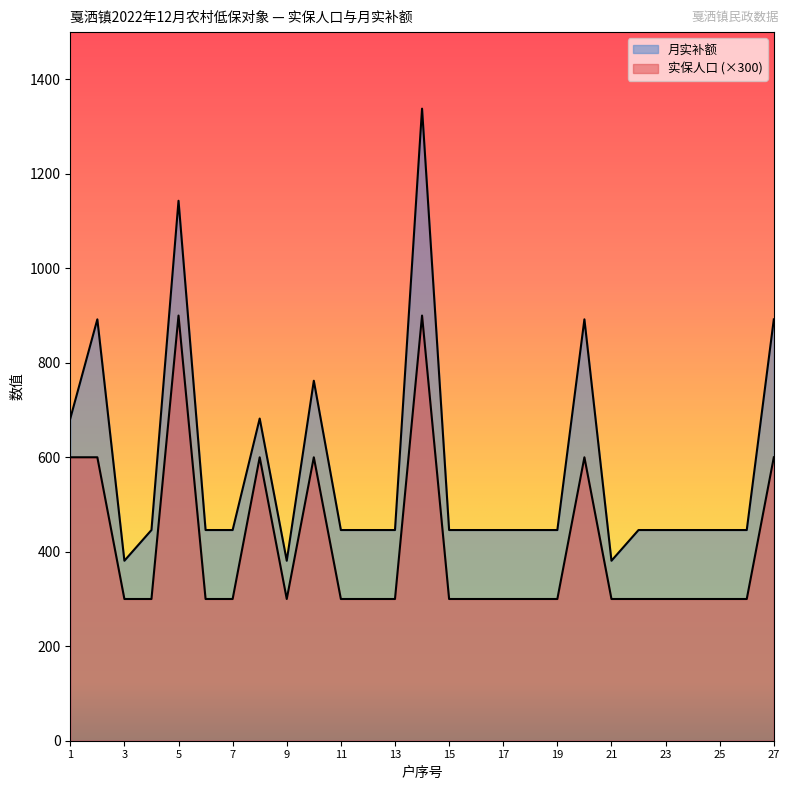

List the series in order of their overall mean, lowest first.

实保人口, 月实补额